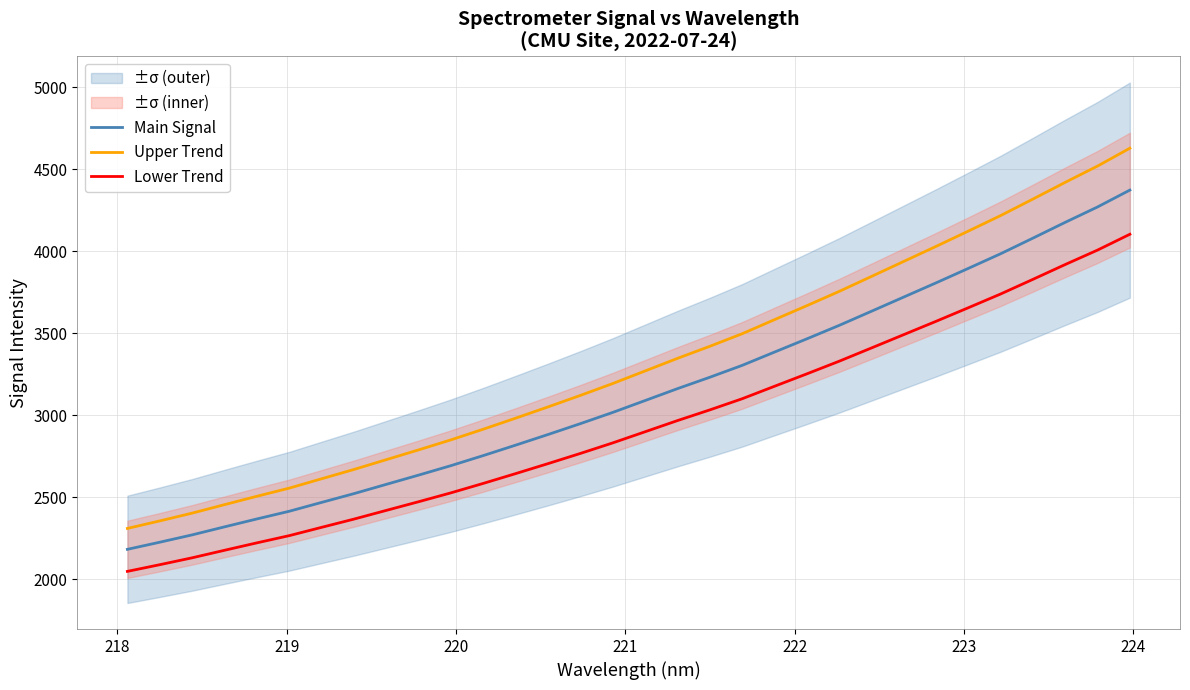

What is the minimum value for Main Signal?

2182.0